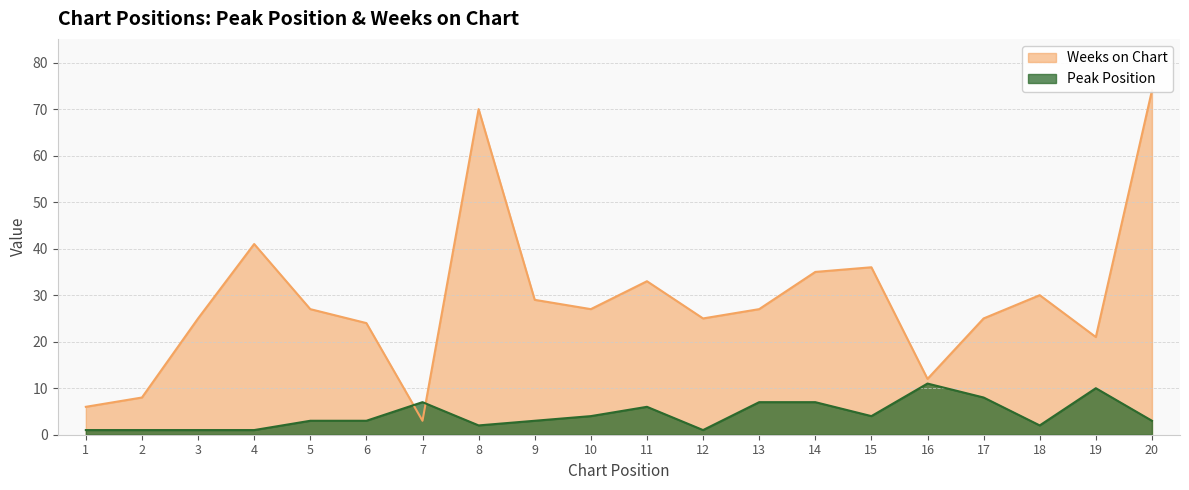

At which label does Weeks on Chart reach its minimum?

7